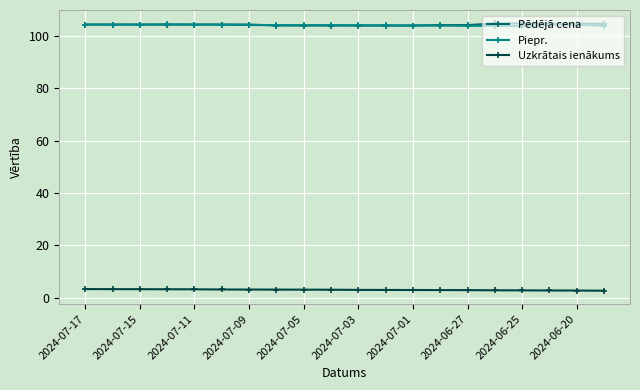

True or false: Piepr. has more than 0 points higher than both neighbors.

True